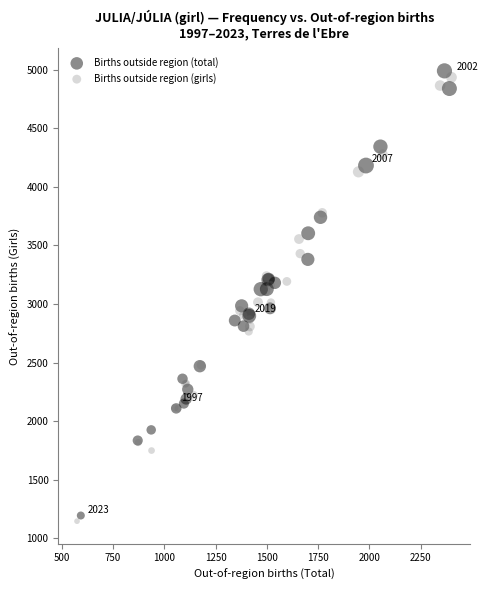

Which series contains the lowest Y value?

Births outside region (girls)